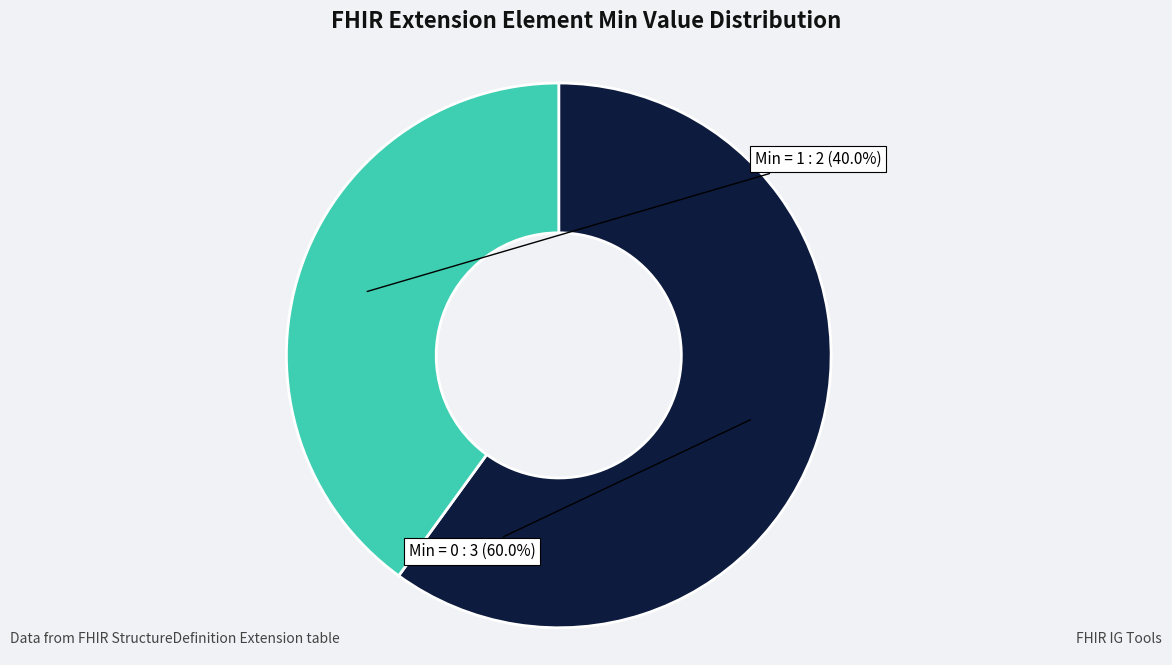

Is there a majority slice in this chart?

Yes